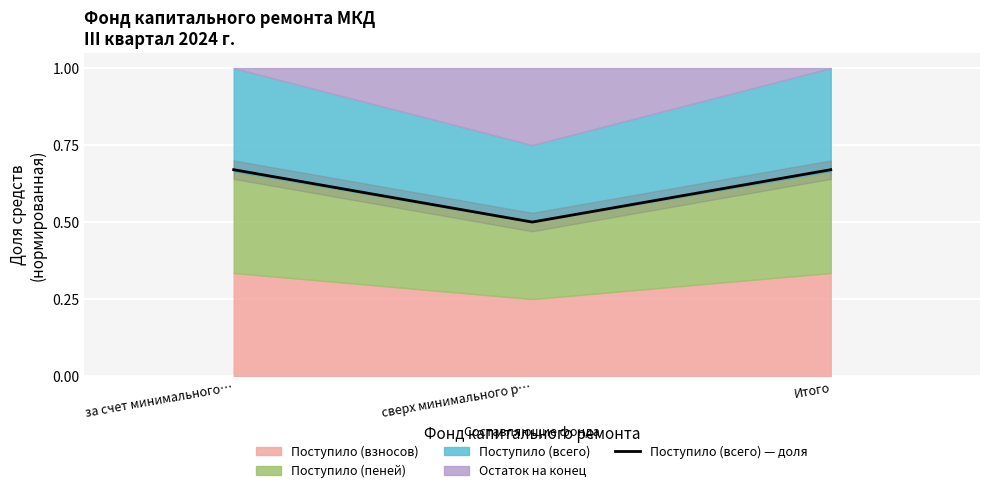

What is the greatest value displayed?

0.7